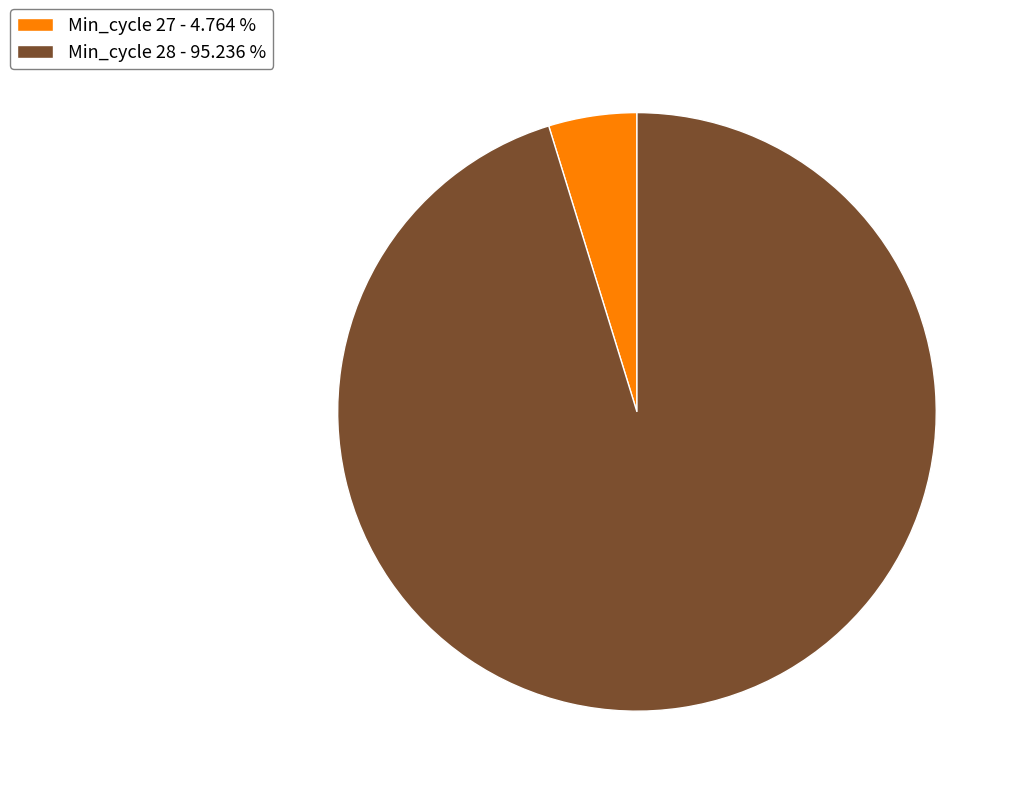

How many slices are in this pie chart?

2